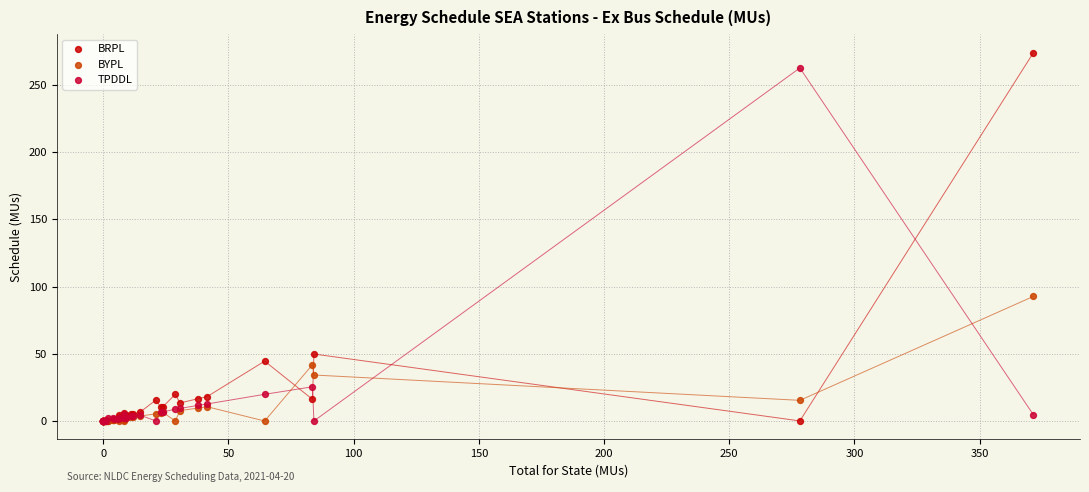

What are all the series names shown in the legend?

BRPL, BYPL, TPDDL